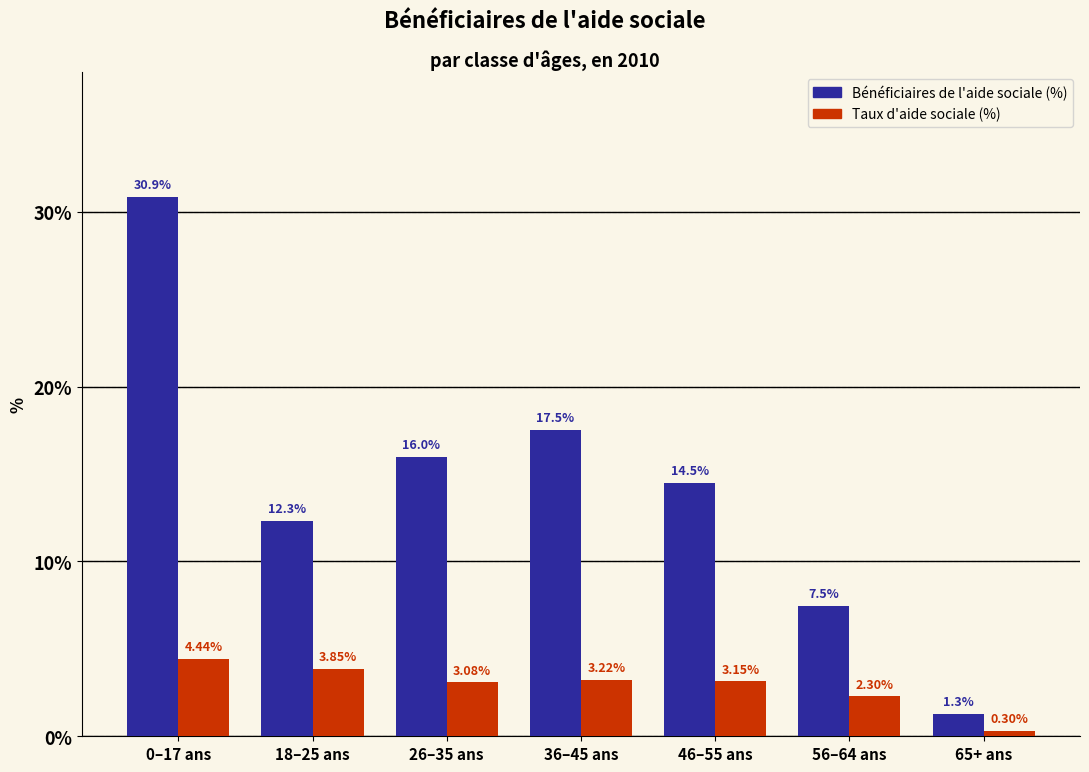

The Bénéficiaires de l'aide sociale (%) series shows 8.3 at 46–55 ans. True or false?

False